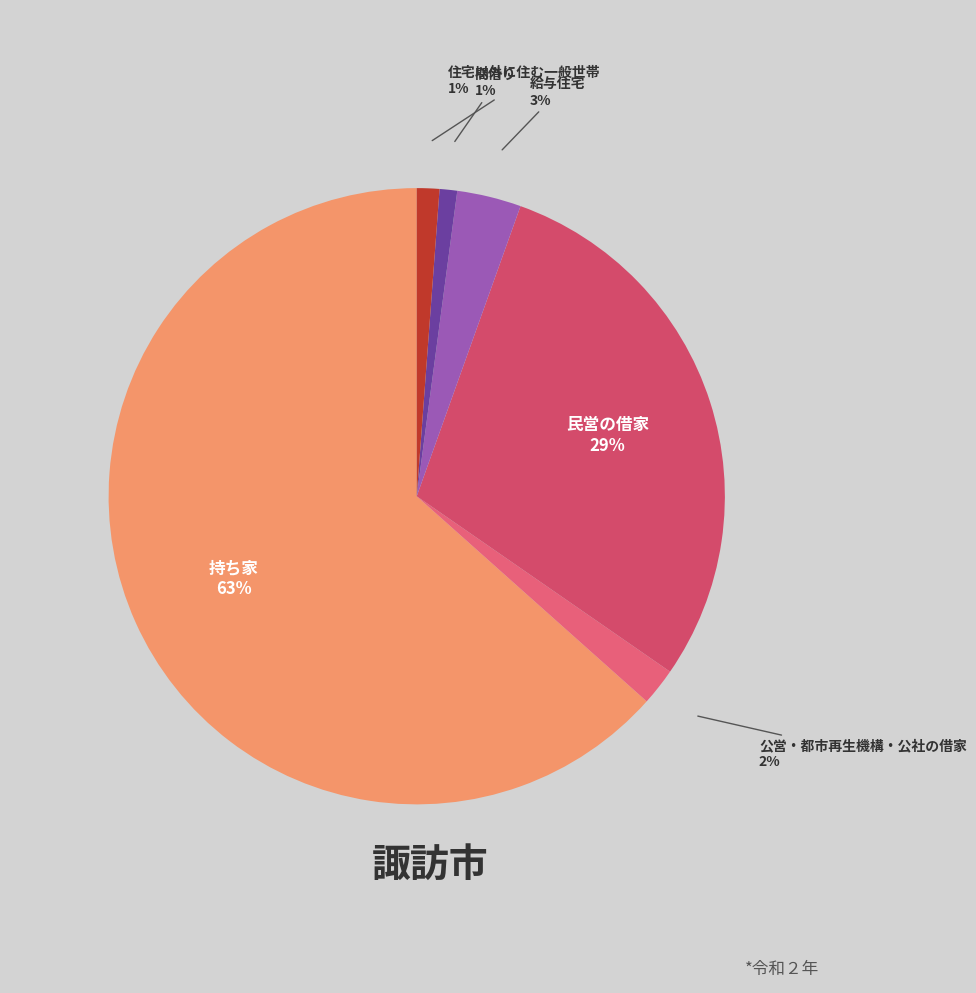

Between 給与住宅 and 住宅以外に住む一般世帯, which is larger?

給与住宅